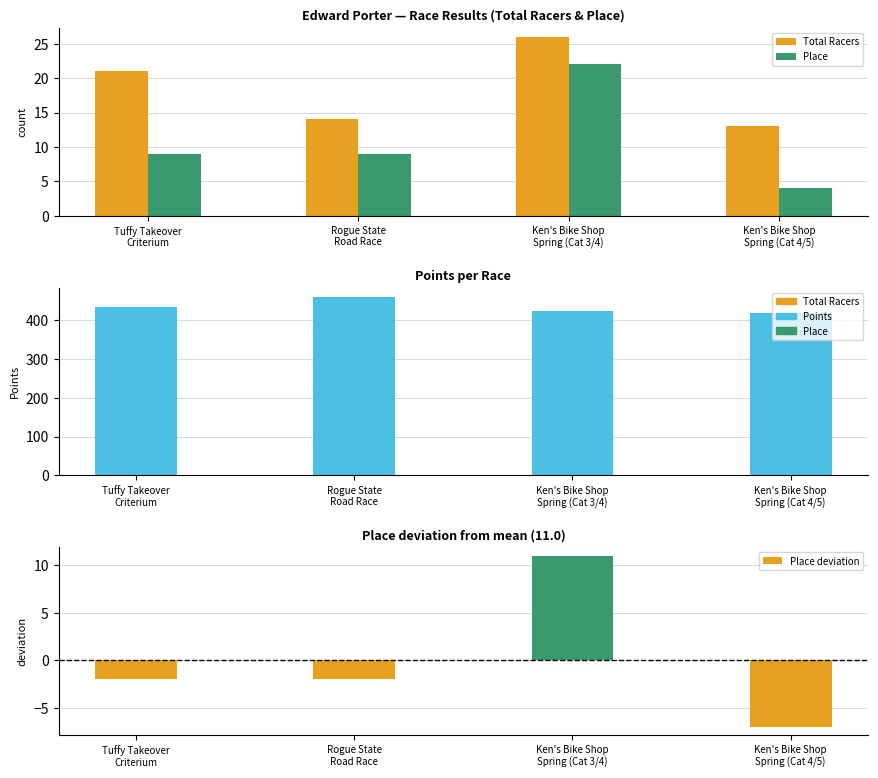

What is the difference between the maximum and minimum values in the Place deviation series?

18